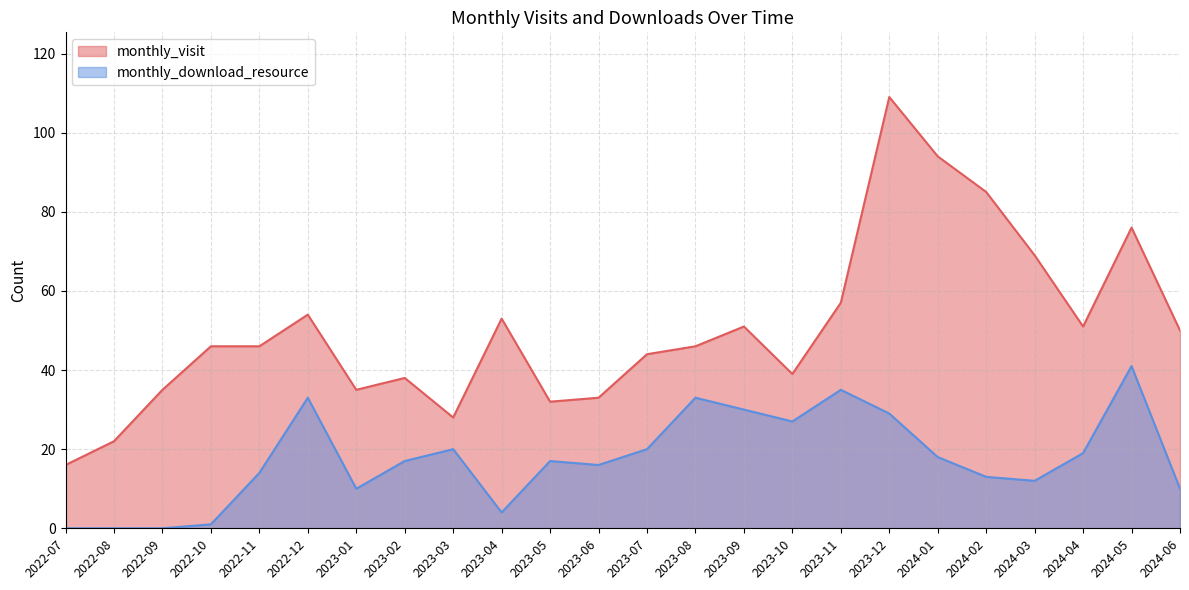

How many data points does each series have?

24